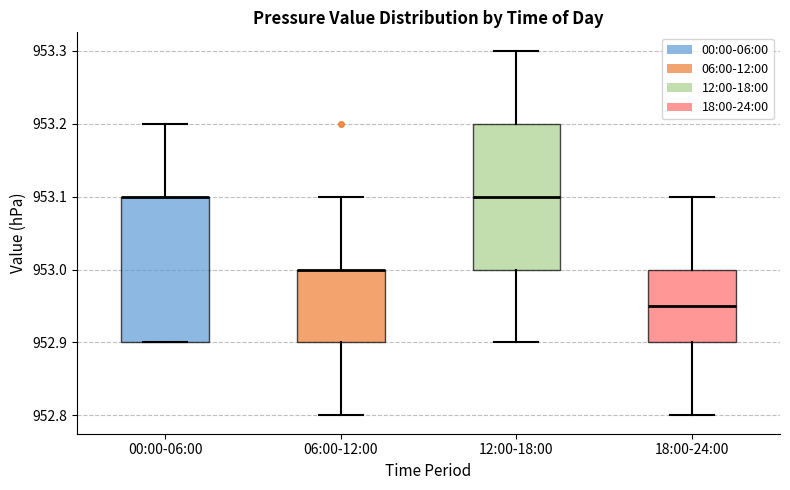

Reading left to right, read every box against the y-axis: the position of its median line, the range the box covers, and the ends of its whiskers. The values are not printed on the chart, so give them approximately, as read against the axis.

00:00-06:00: median 953.10 (drawn on the box's upper edge), box 952.90 to 953.10, whiskers 952.90 to 953.20
06:00-12:00: median 953.00 (drawn on the box's upper edge), box 952.90 to 953.00, whiskers 952.80 to 953.10
12:00-18:00: median 953.10, box 953.00 to 953.20, whiskers 952.90 to 953.30
18:00-24:00: median 952.95, box 952.90 to 953.00, whiskers 952.80 to 953.10